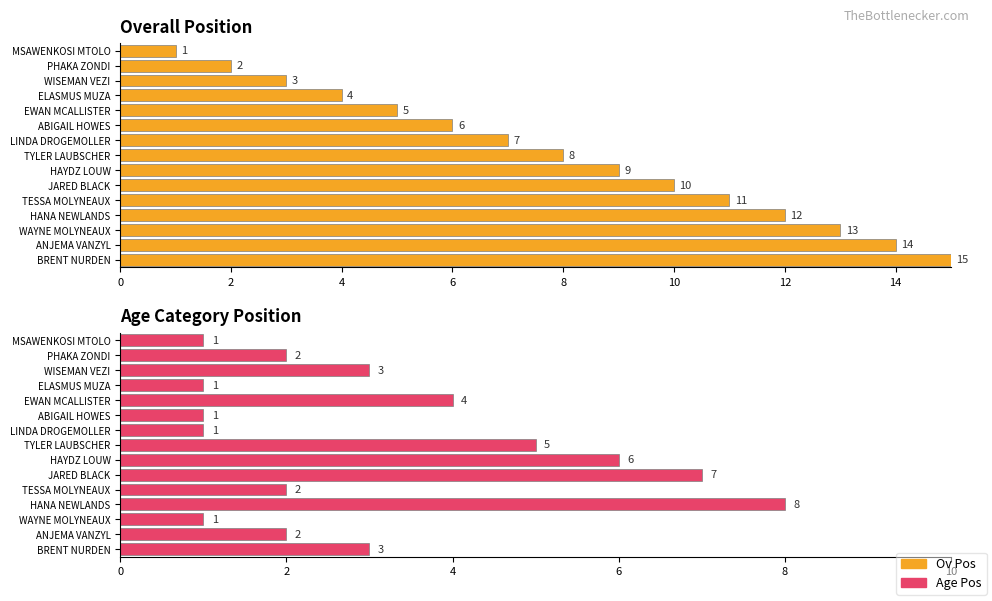

How many series are shown in this chart?

2